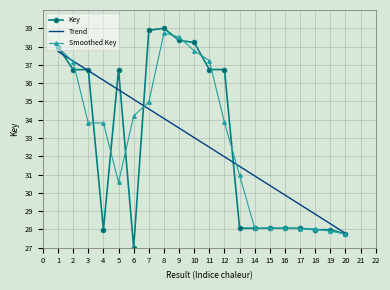

Is it true that Smoothed Key equals 9.2 at 13?

False